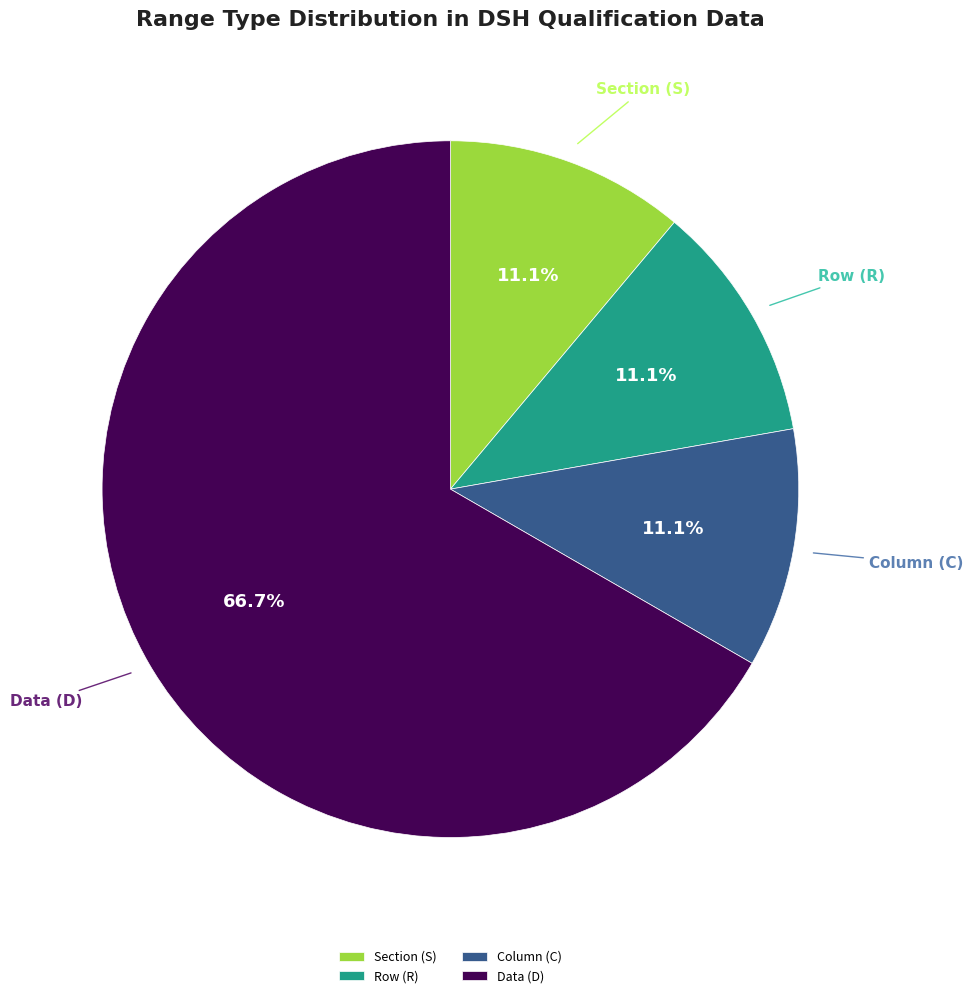

Do Column (C) and Row (R) together represent more than half of the pie?

No